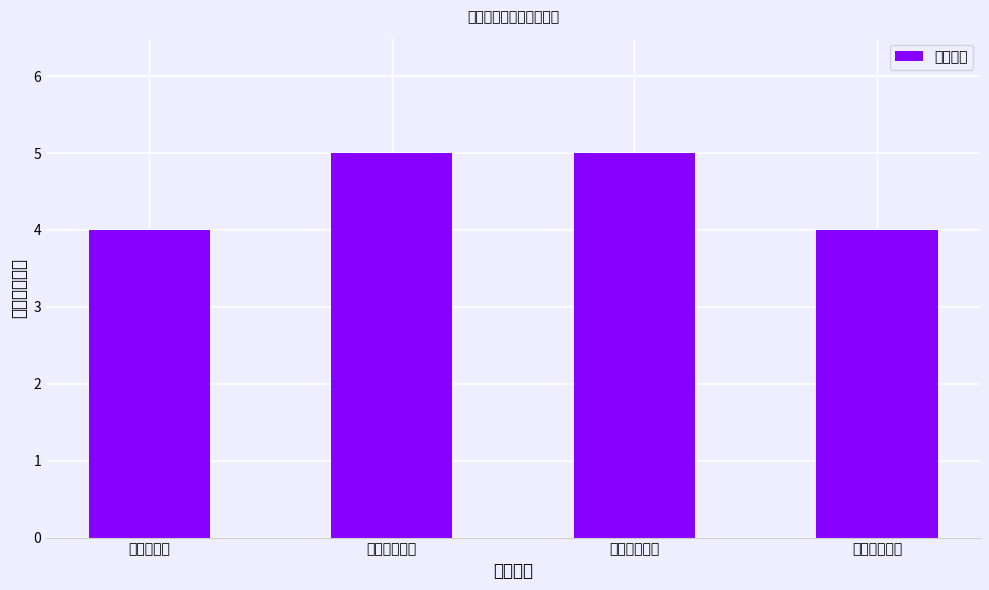

What is the average value?

4